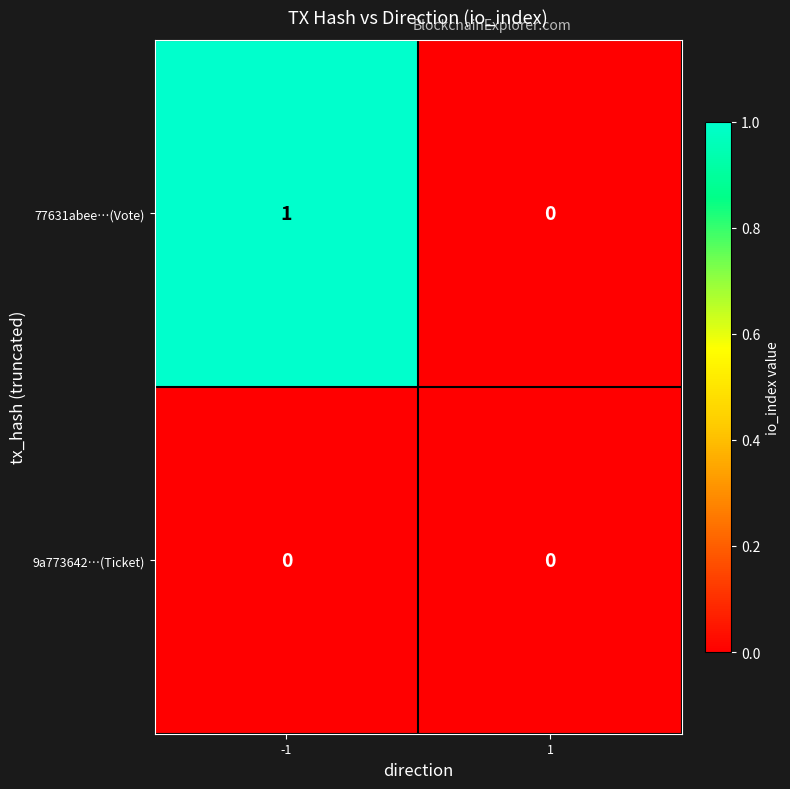

The value of 77631abee…(Vote) at 1 is 0. True or false?

True